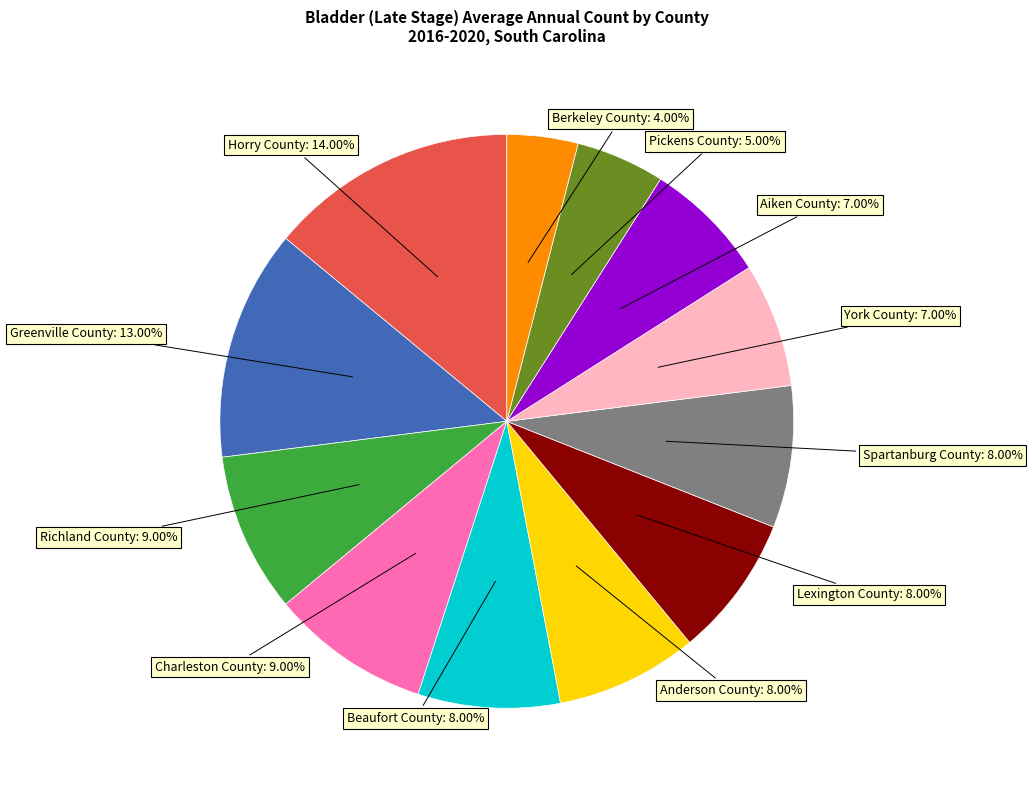

The Lexington County slice represents 1% of the pie. True or false?

False